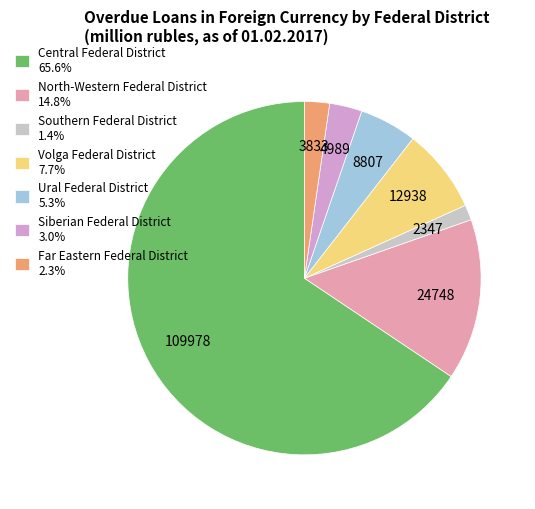

Approximately how many times larger is the value at Ural Federal District 5.3% compared to Siberian Federal District 3.0%?

1.8